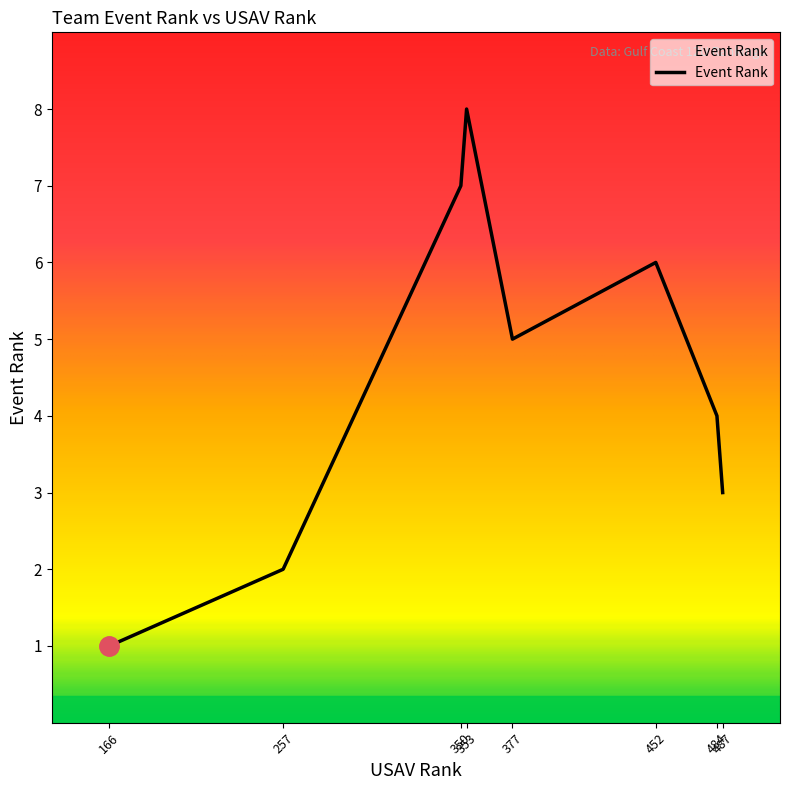

How many values are below 5?

4